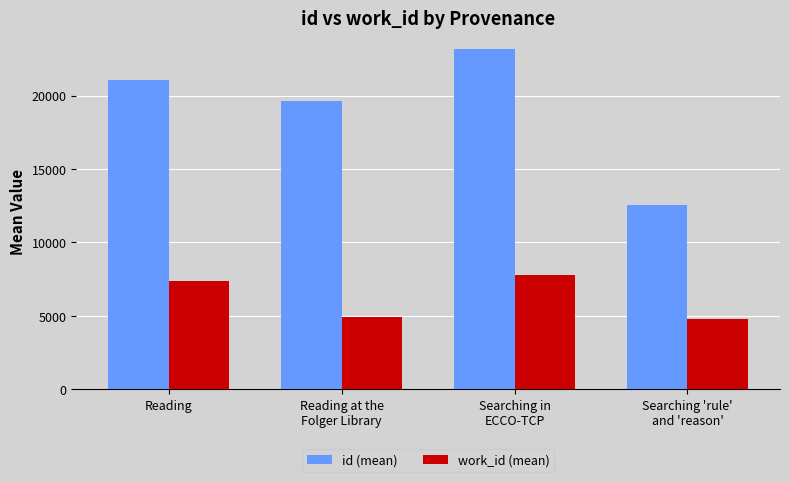

The value of id (mean) at Reading is 7019.7. True or false?

False